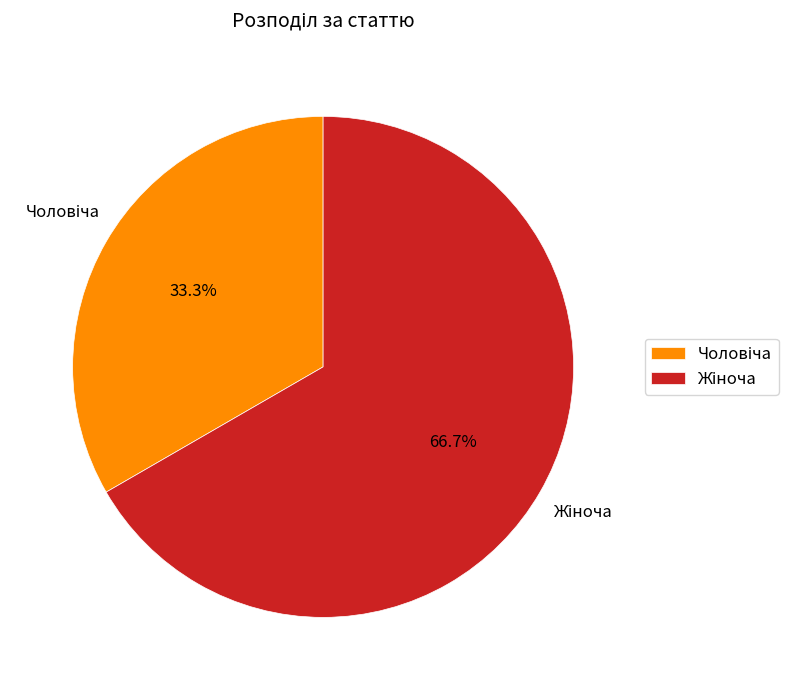

Is there a majority slice in this chart?

Yes